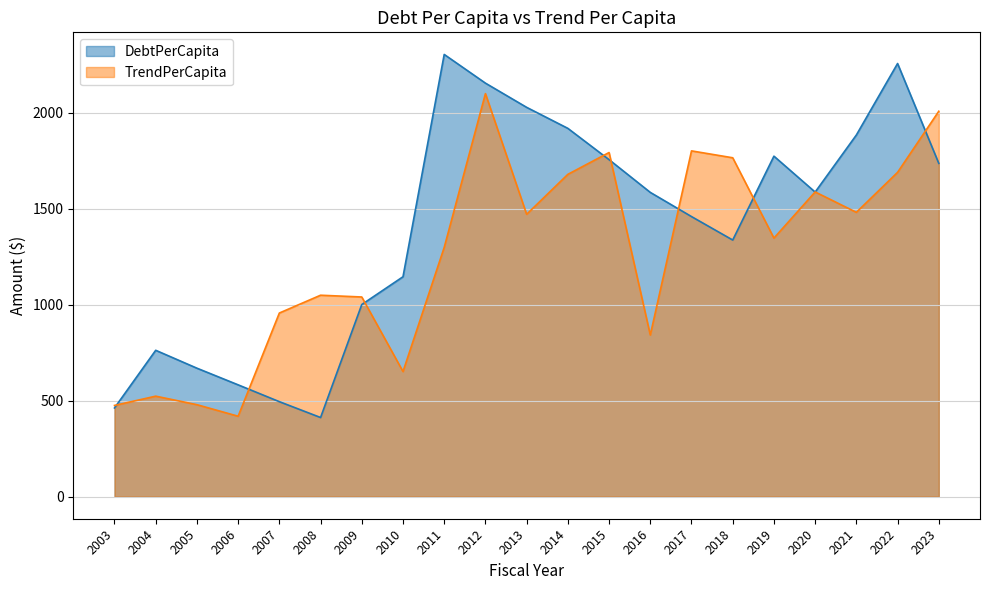

What is the difference between the maximum and minimum values in the DebtPerCapita series?

1892.6